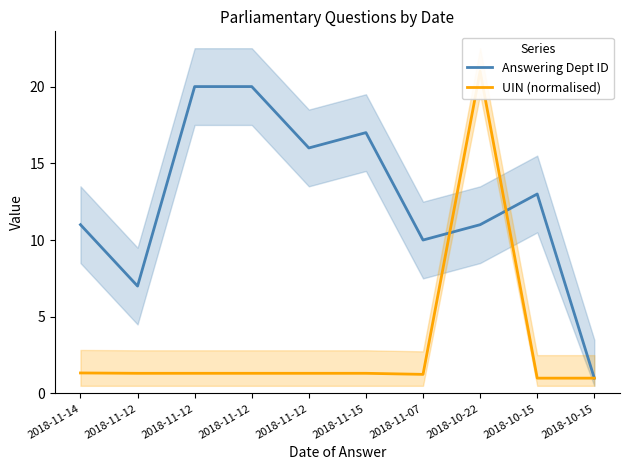

The value of UIN (normalised) at 2018-10-15 is 1.0. True or false?

True